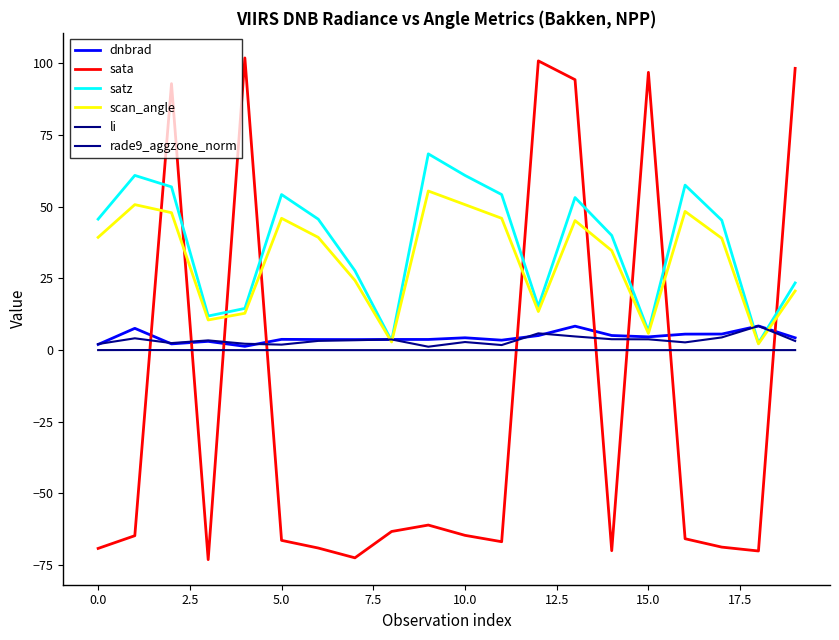

Reading left to right, transcribe all the data shown in this chart.

dnbrad: 2.0	7.6	2.2	3.1	1.3	3.8	3.7	3.7	3.7	3.7	4.3	3.5	5.1	8.4	5.1	4.6	5.6	5.6	8.4	4.3
sata: -69.2	-64.7	92.9	-73.1	101.9	-66.3	-69.0	-72.4	-63.2	-61.0	-64.6	-66.8	100.9	94.3	-69.9	96.9	-65.8	-68.7	-70.1	98.3
satz: 45.7	60.9	56.9	11.9	14.5	54.3	45.7	27.7	3.2	68.5	60.9	54.3	15.2	53.2	40.0	6.6	57.5	45.3	2.5	23.4
scan_angle: 39.3	50.7	47.9	10.5	12.9	46.0	39.3	24.3	2.8	55.5	50.7	46.0	13.5	45.2	34.7	5.8	48.4	39.0	2.2	20.6
li: 0.0	0.0	0.0	0.0	0.0	0.0	0.0	0.0	0.0	0.0	0.0	0.0	0.0	0.0	0.0	0.0	0.0	0.0	0.0	0.0
rade9_aggzone_norm: 2.1	4.1	2.5	3.4	2.2	1.9	3.2	3.5	3.7	1.2	2.8	1.8	5.9	4.8	3.8	3.8	2.7	4.4	8.4	3.2